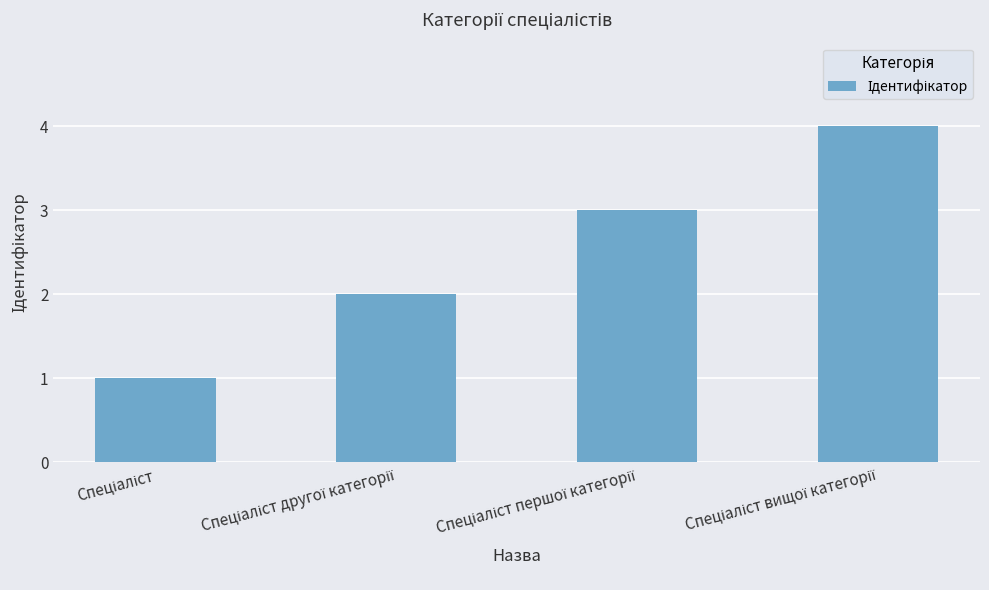

What is the difference between the maximum and minimum values?

3